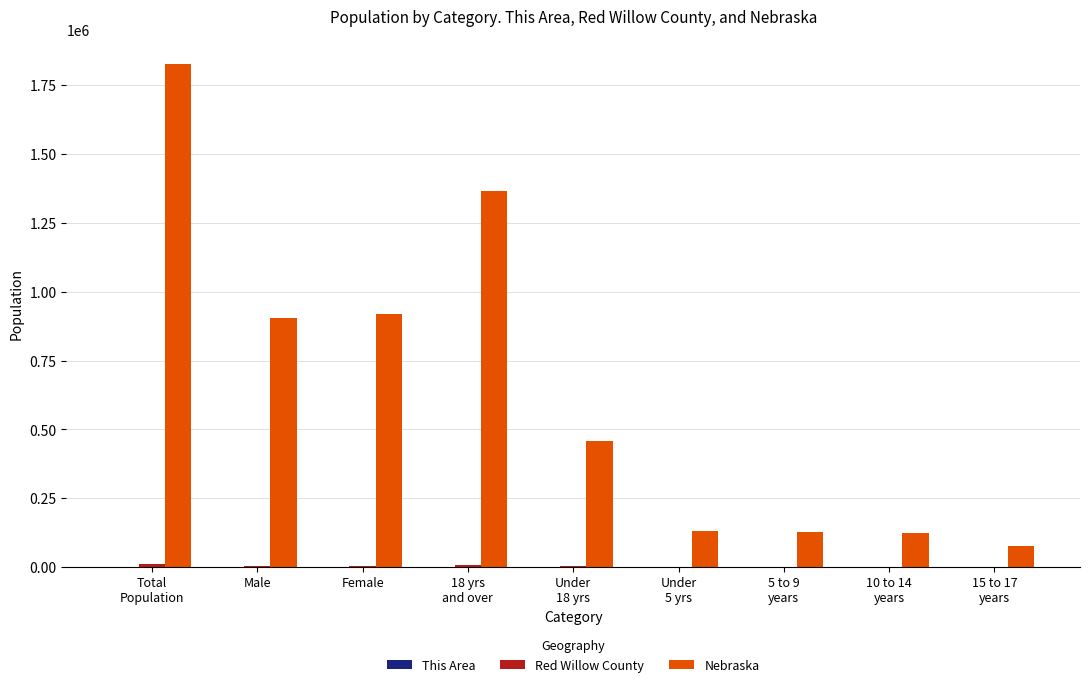

Which series has the largest range (max minus min)?

Nebraska